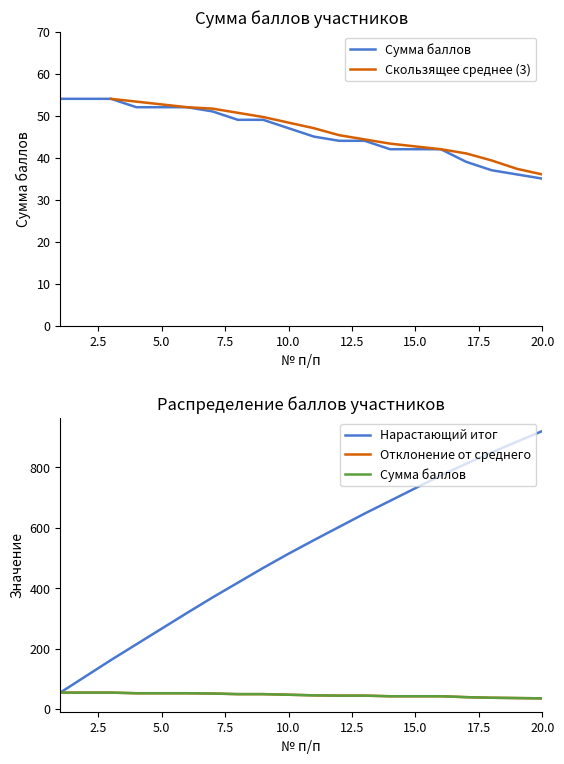

What is the value of the 19th point from the left?

36